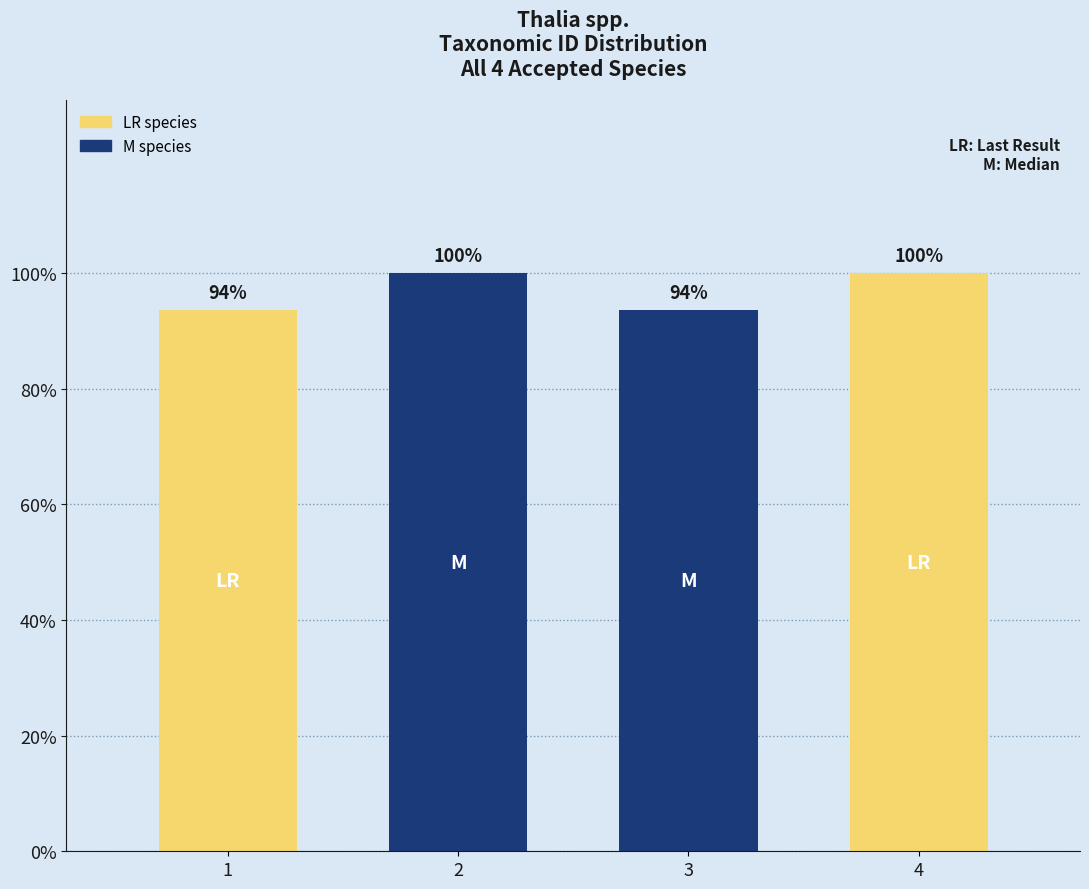

What is the ratio of the value at 3 to the value at 2?

0.9